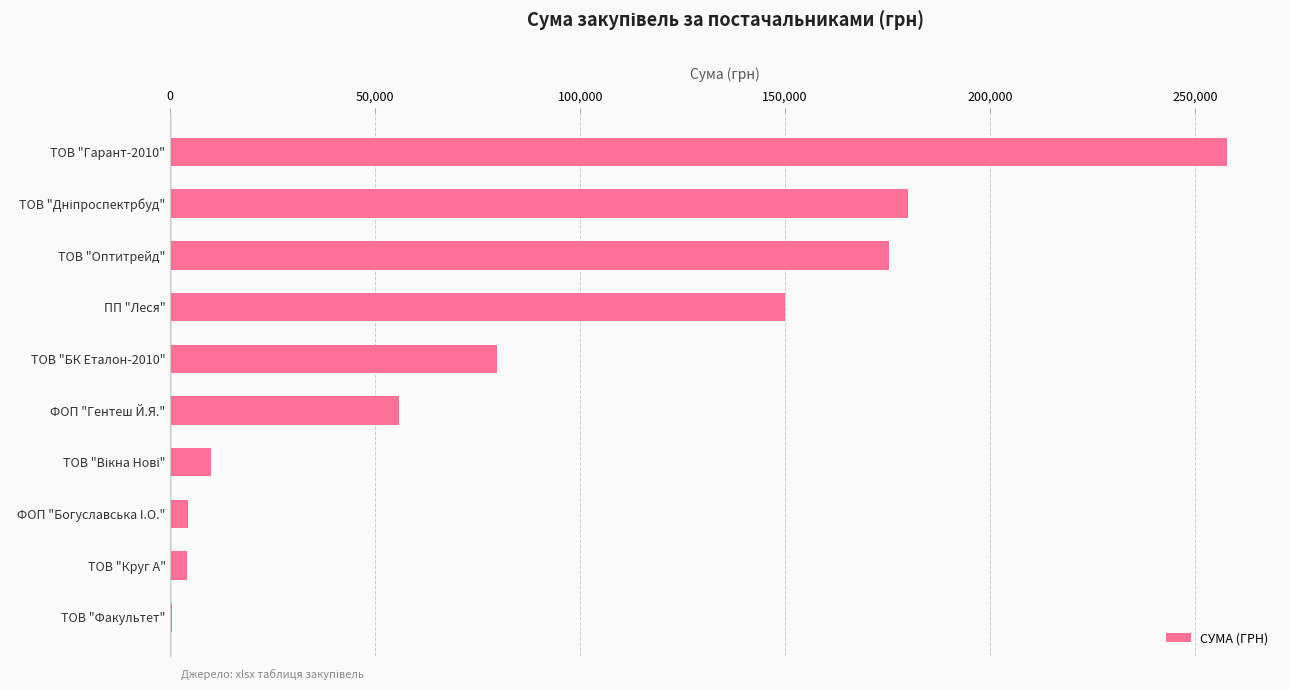

Between ТОВ "Оптитрейд" and ТОВ "БК Еталон-2010", which is larger?

ТОВ "Оптитрейд"